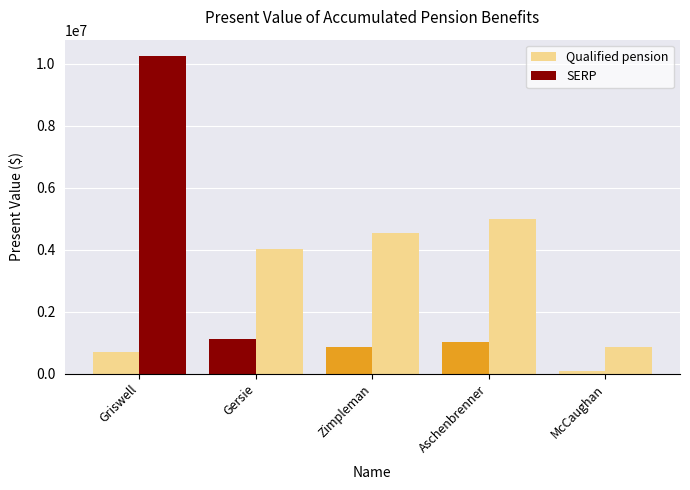

Reading left to right, what are all the values shown in this chart?

Qualified pension: 706962	1114771	842797	1012984	97850
SERP: 10257946	4034059	4545733	4991602	869570